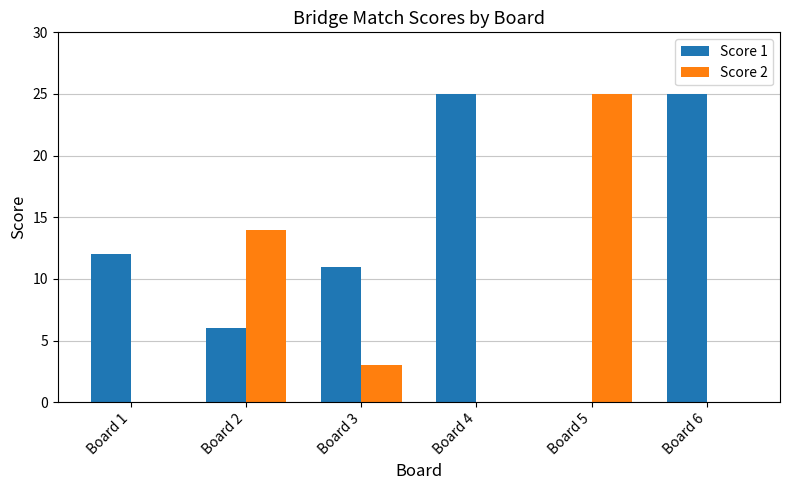

What is the greatest value displayed?

25